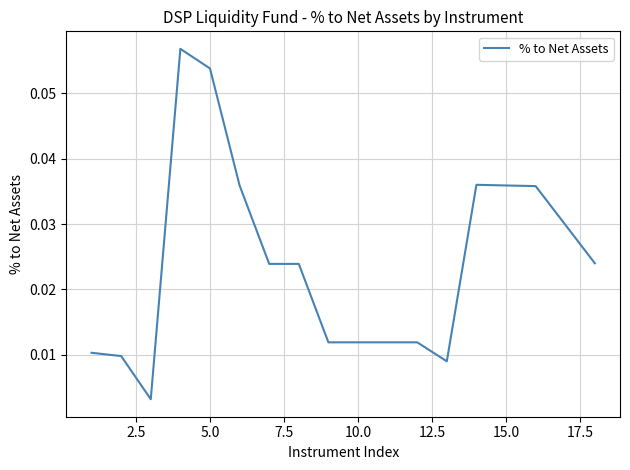

Reading left to right, list all the values displayed in this chart.

0.0	0.0	0.0	0.1	0.1	0.0	0.0	0.0	0.0	0.0	0.0	0.0	0.0	0.0	0.0	0.0	0.0	0.0